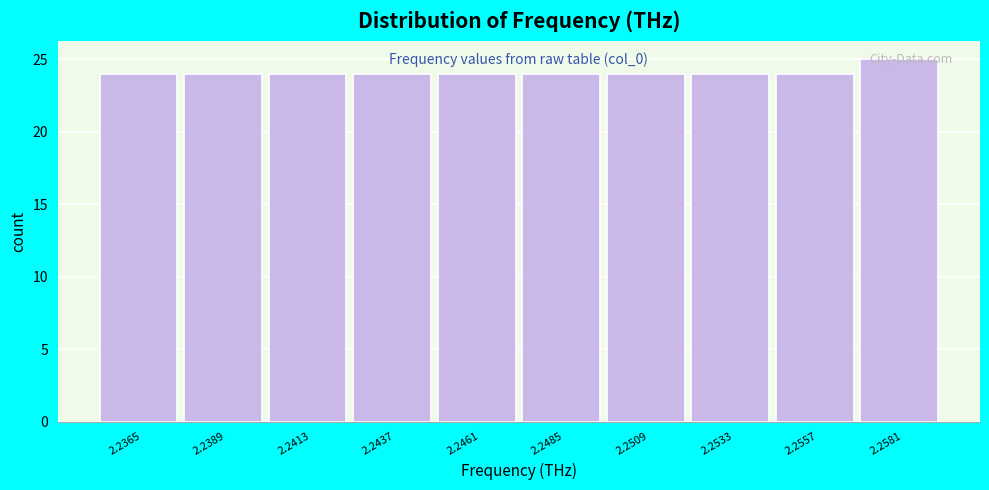

What is the value of the 1st bar from the left?

24